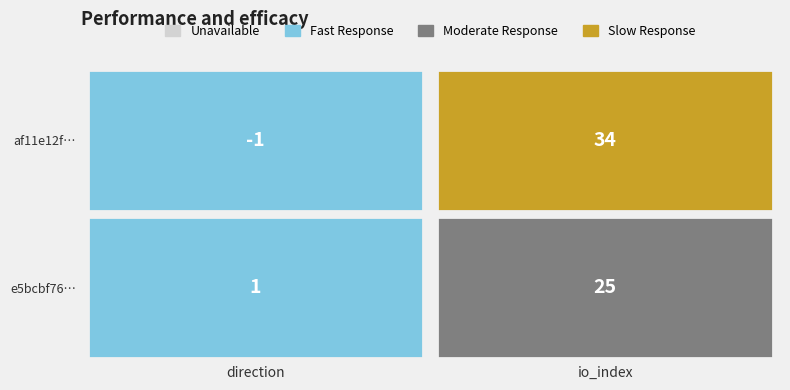

Which series changed the most between 0 and 1?

af11e12f70298c37fa93986f9ef0b3faf2224ab